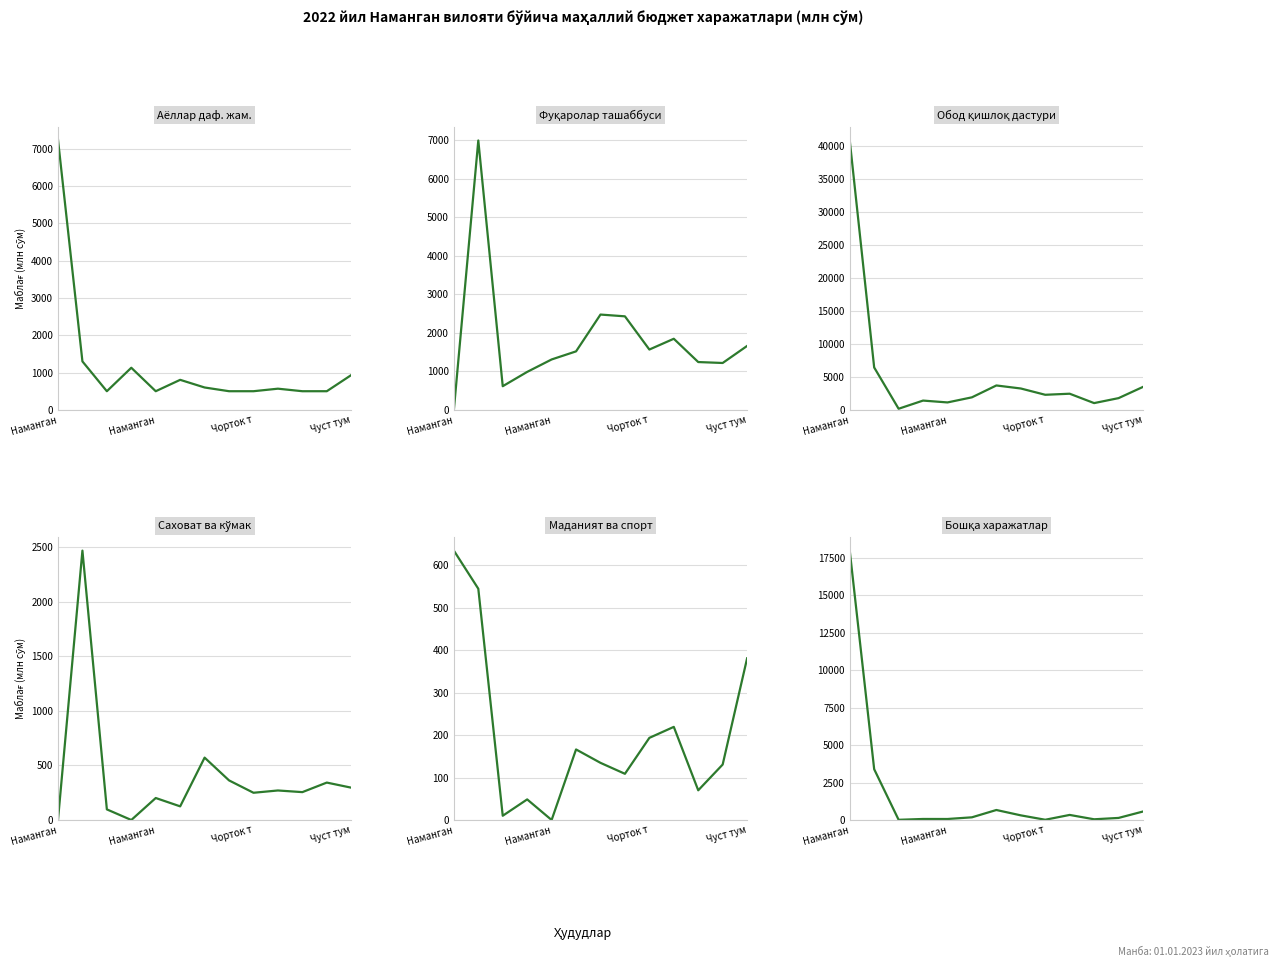

In Фуқаролар ташаббуси, how many points are lower than both neighbors (excluding endpoints)?

3